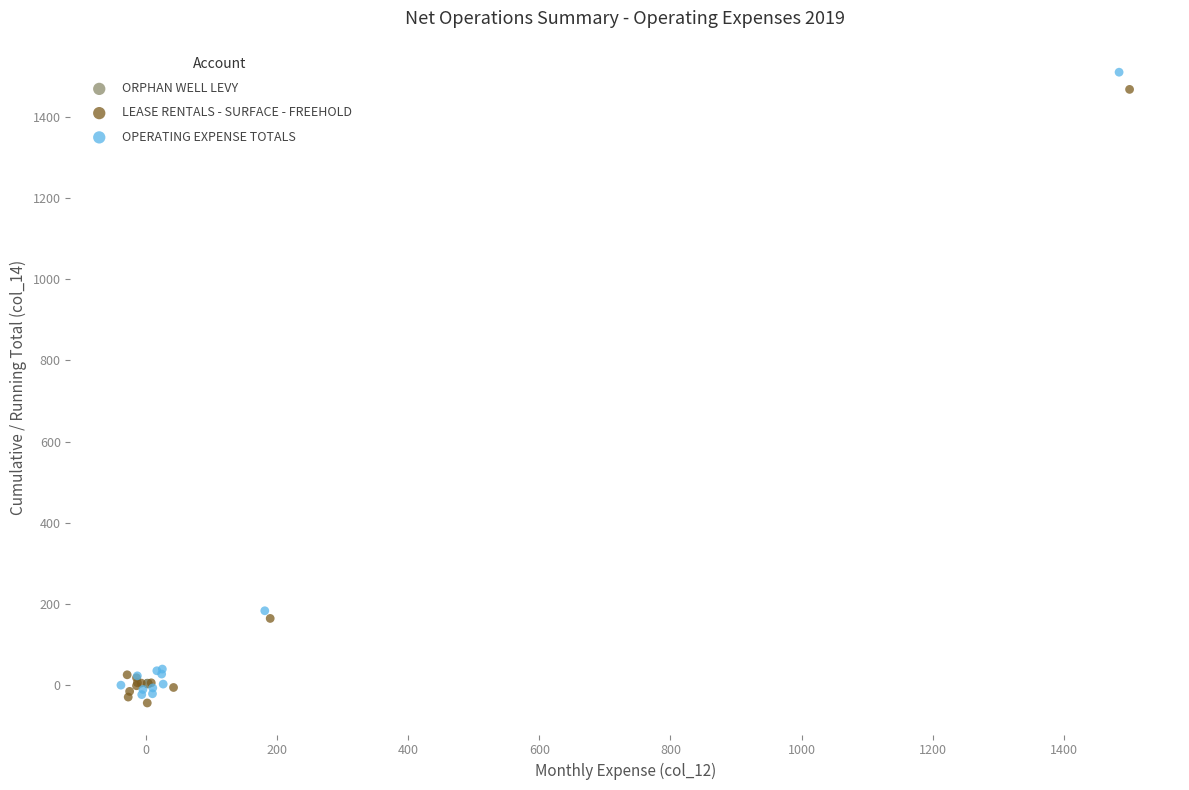

Which series has the widest spread of Y values?

OPERATING EXPENSE TOTALS